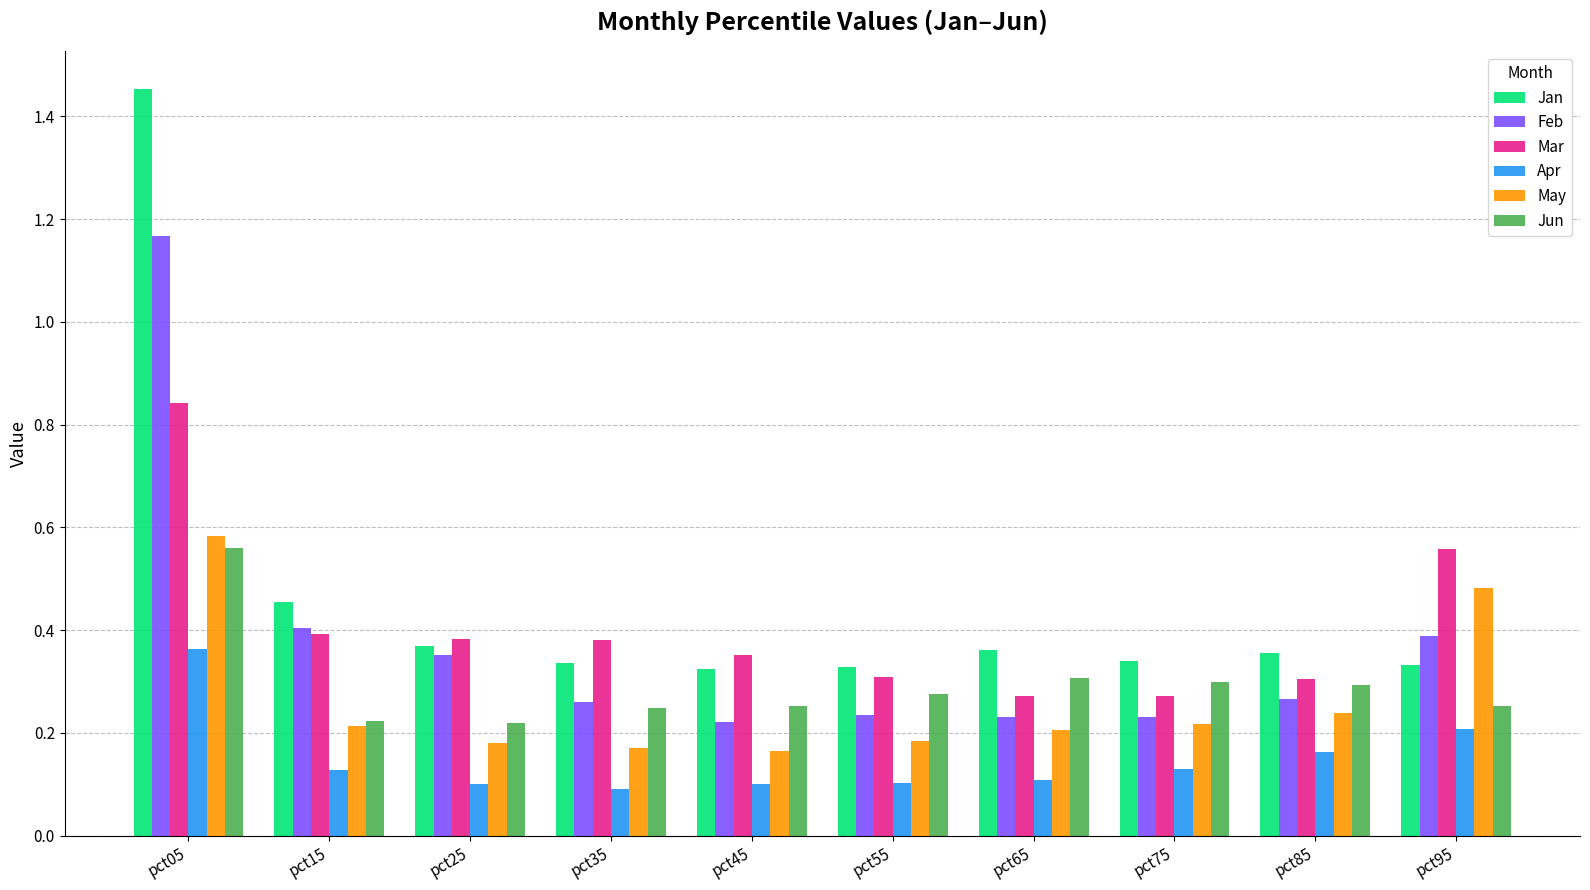

Which category has the highest value in the Feb series?

pct05